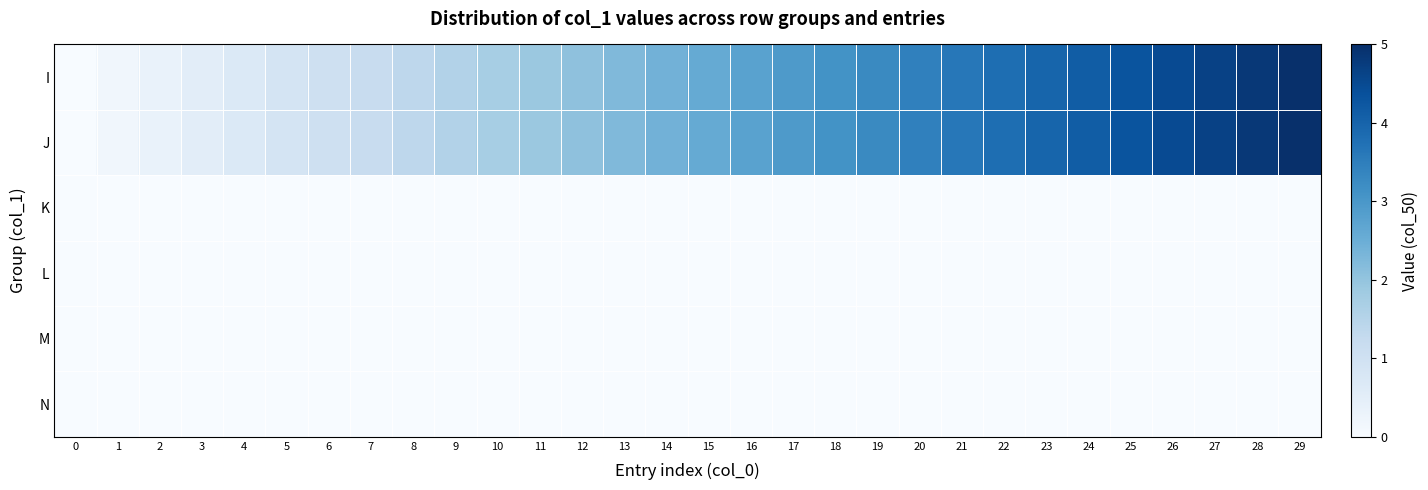

Rank the series by their maximum value, from lowest to highest.

K, L, M, N, I, J